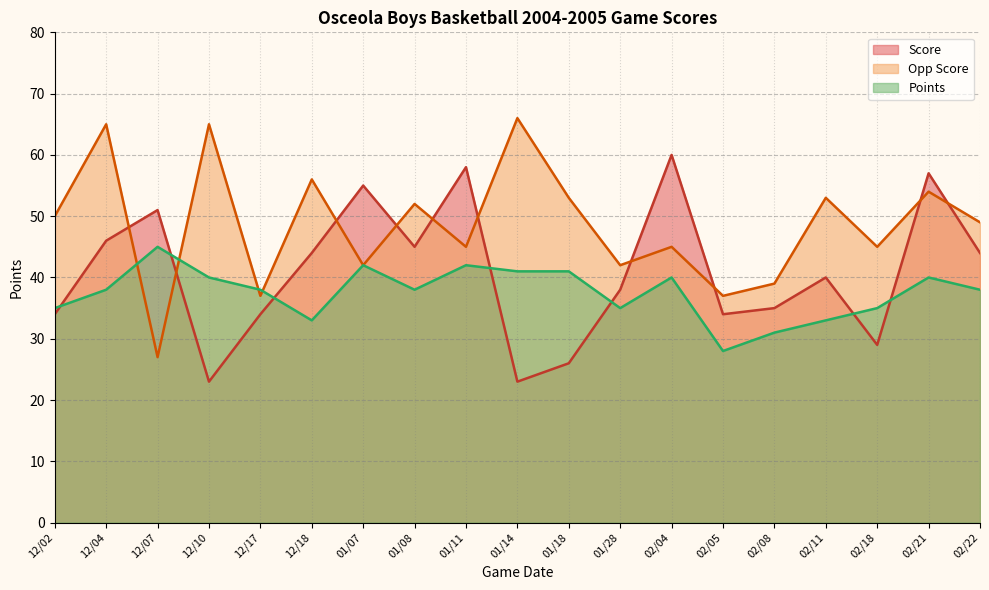

At how many categories does at least one series exceed 32?

19